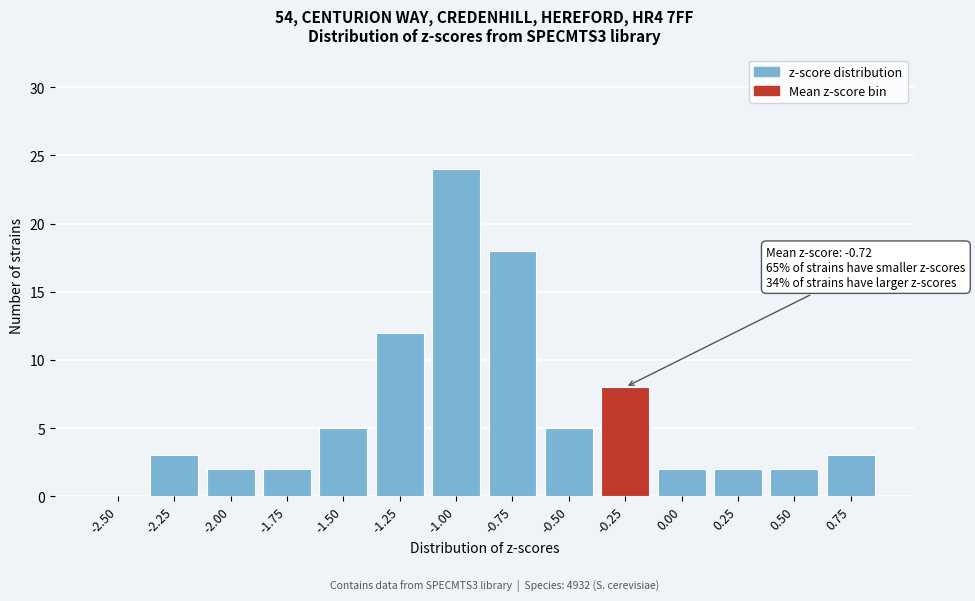

Reading right to left, extract all data points from this chart.

0.75=3	0.50=2	0.25=2	0.00=2	-0.25=8	-0.50=5	-0.75=18	-1.00=24	-1.25=12	-1.50=5	-1.75=2	-2.00=2	-2.25=3	-2.50=0